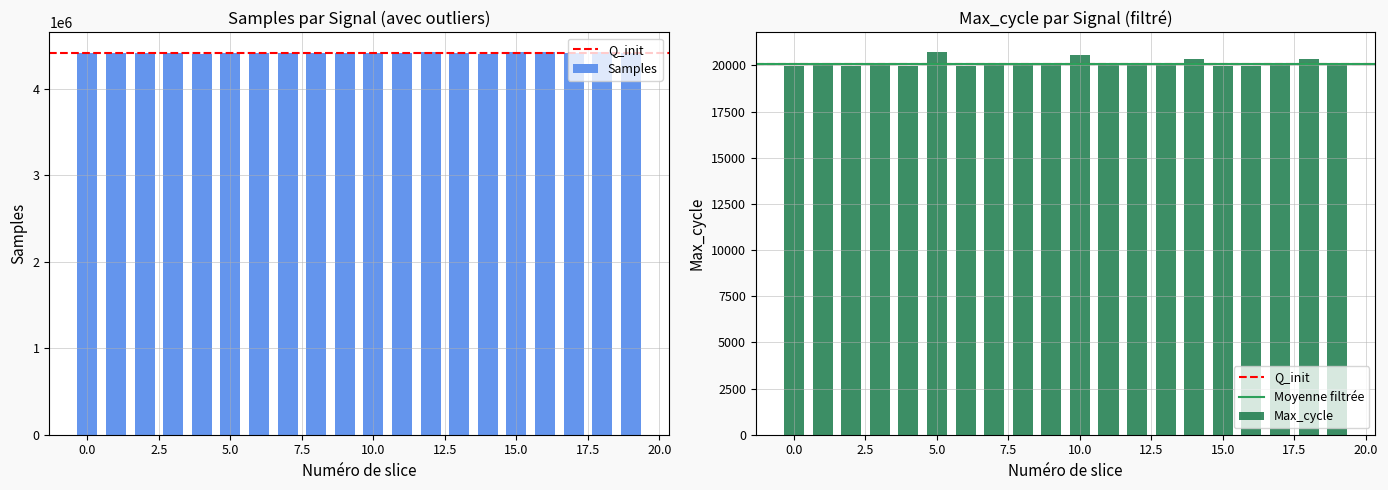

Which has a higher value, 20.0 or 18?

18